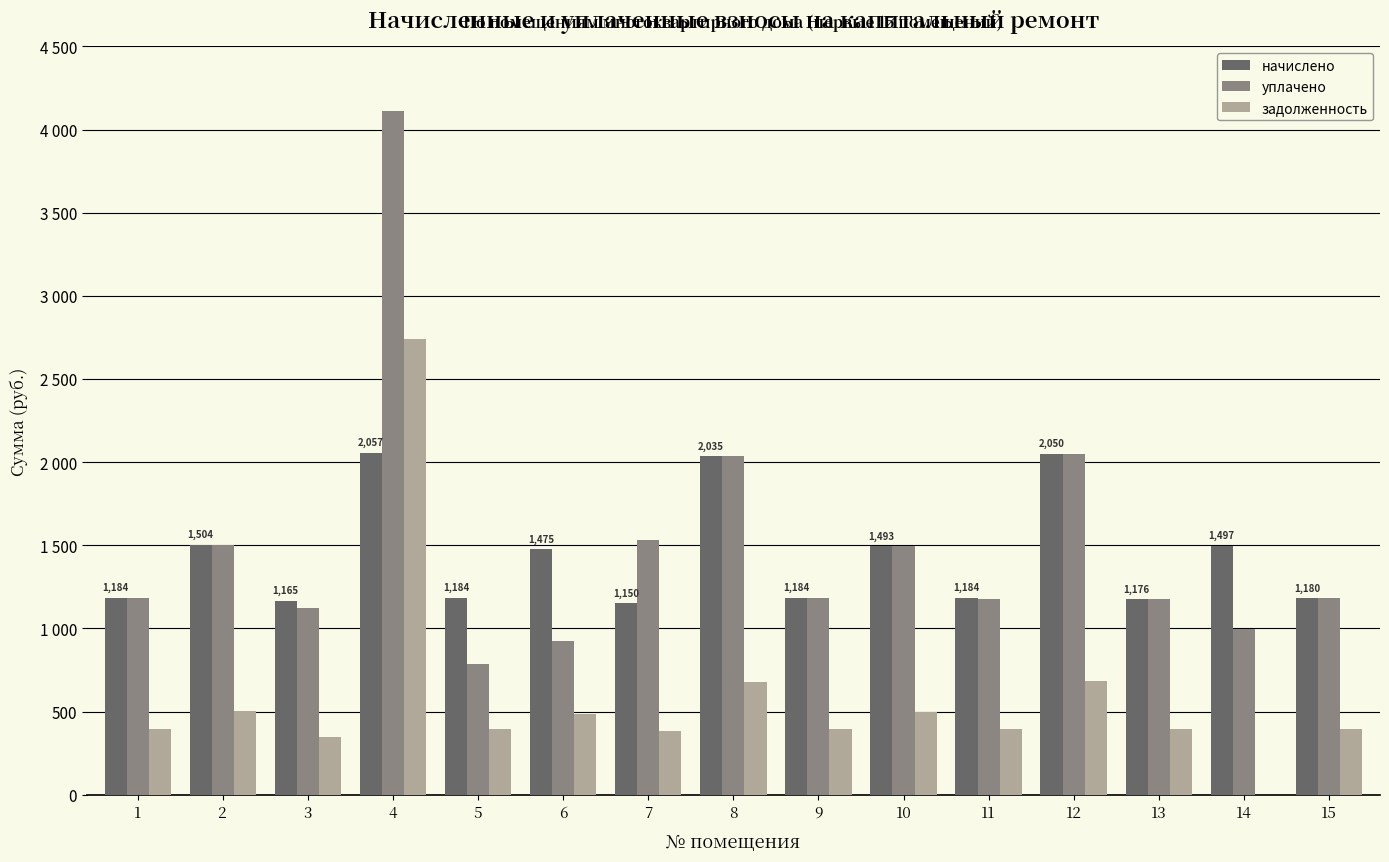

Rank the series by their maximum value, from highest to lowest.

уплачено, задолженность, начислено